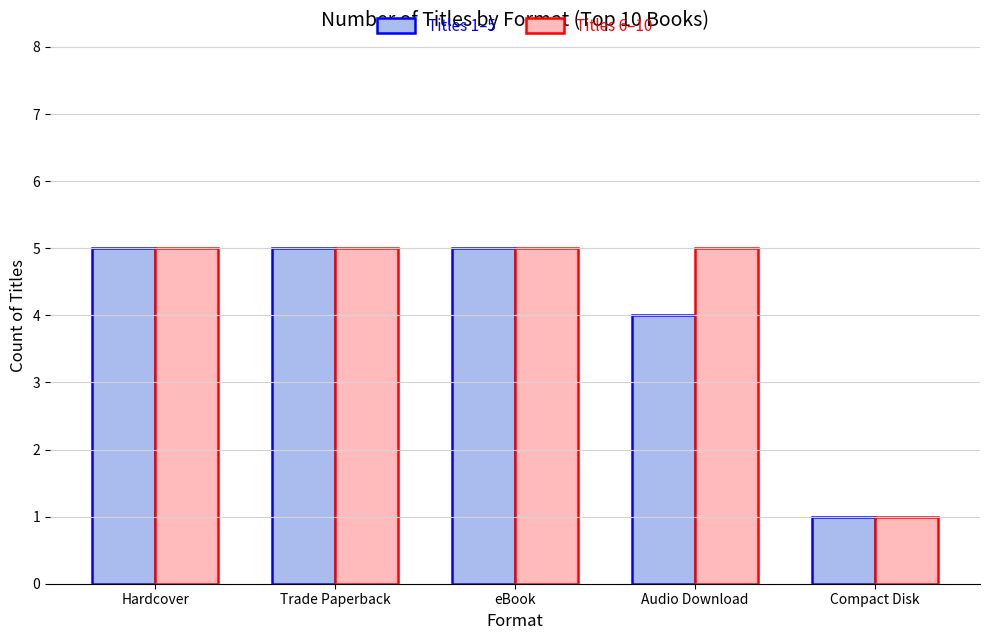

Are the bars grouped side by side (vs. stacked)?

Yes